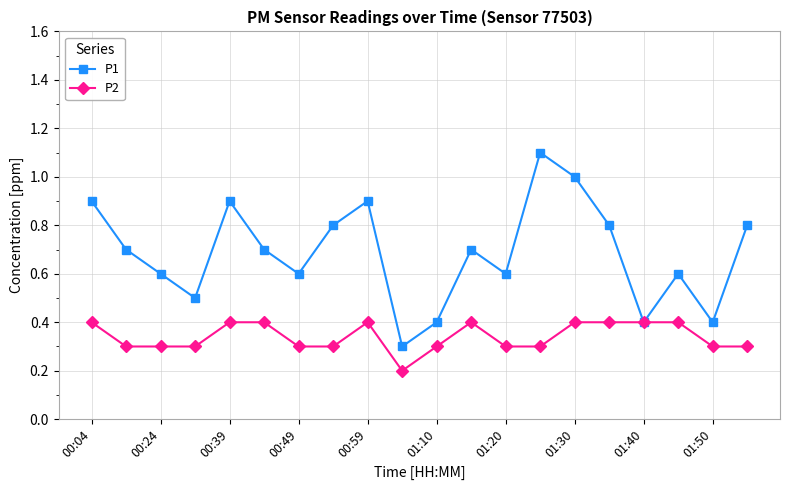

True or false: P1 has more than 0 interior local peaks.

True